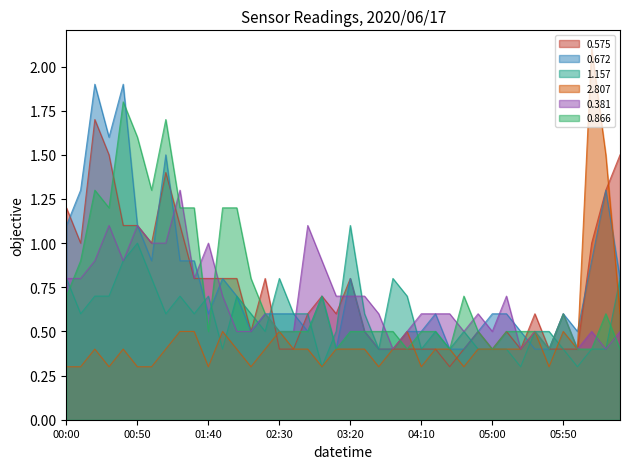

How many interior local valleys does the 0.866 series have?

8